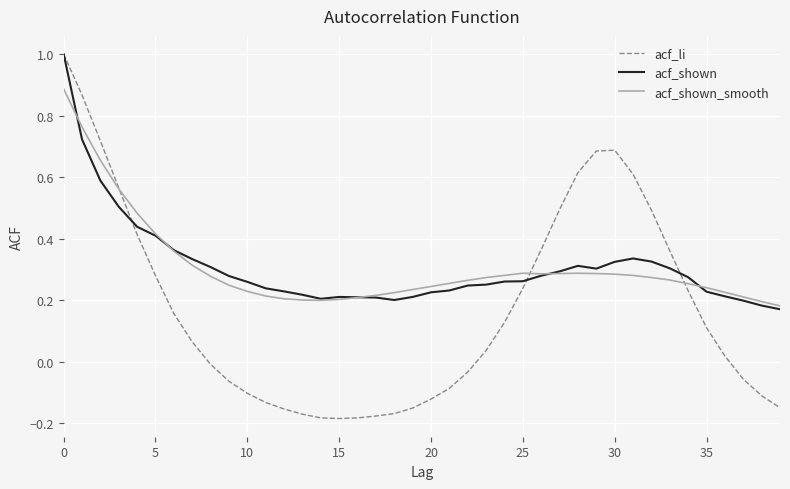

What is the maximum value shown in the chart?

1.0